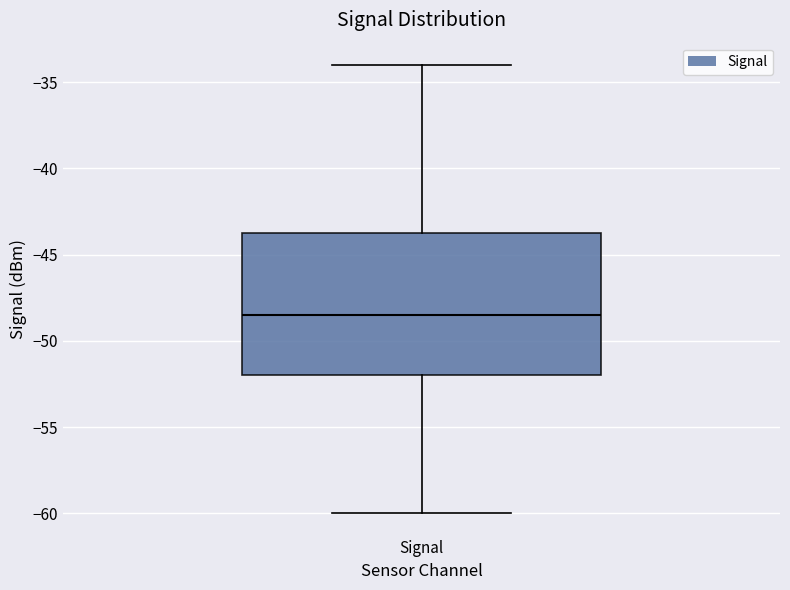

Read this box plot against the y-axis: the position of the median line, the range covered by the box, and the ends of both whiskers. The values are not printed on the chart, so give them approximately, as read against the axis.

median -48.5, box -52.0 to -43.5, whiskers -60.0 to -34.0